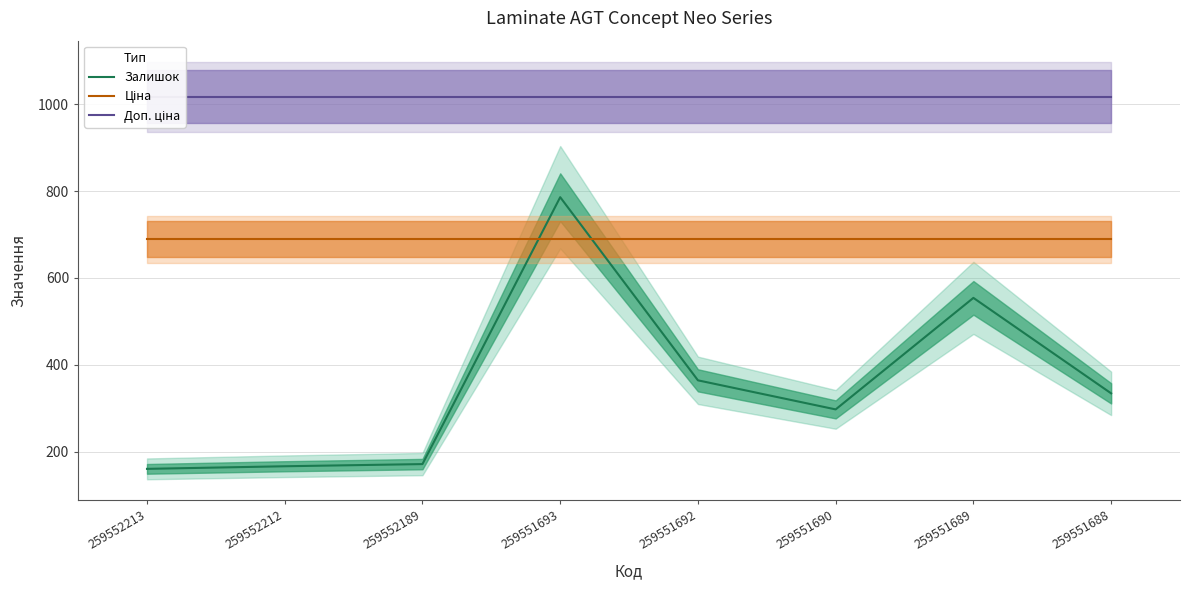

Is this an area chart (filled region under the line)?

No